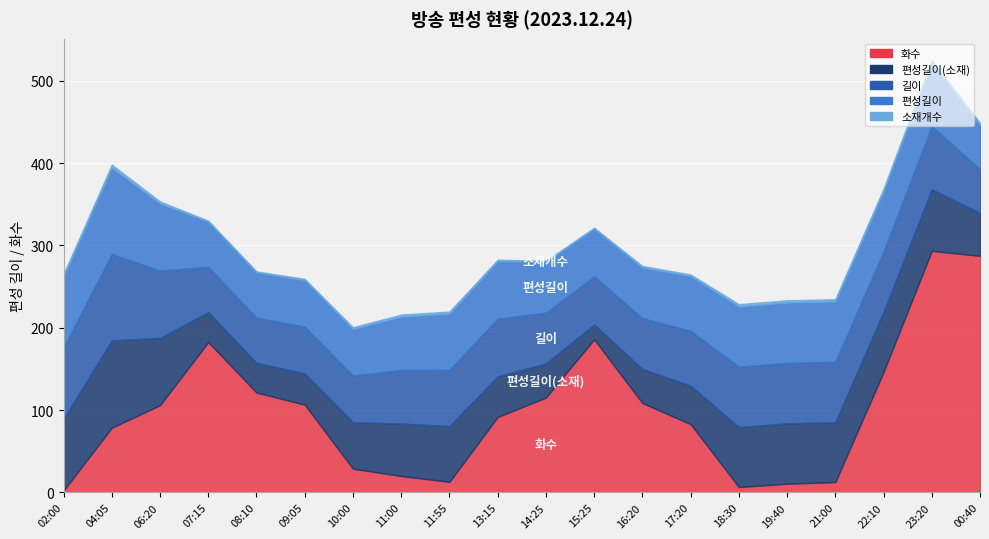

Between 04:05 and 15:25, which is larger?

15:25